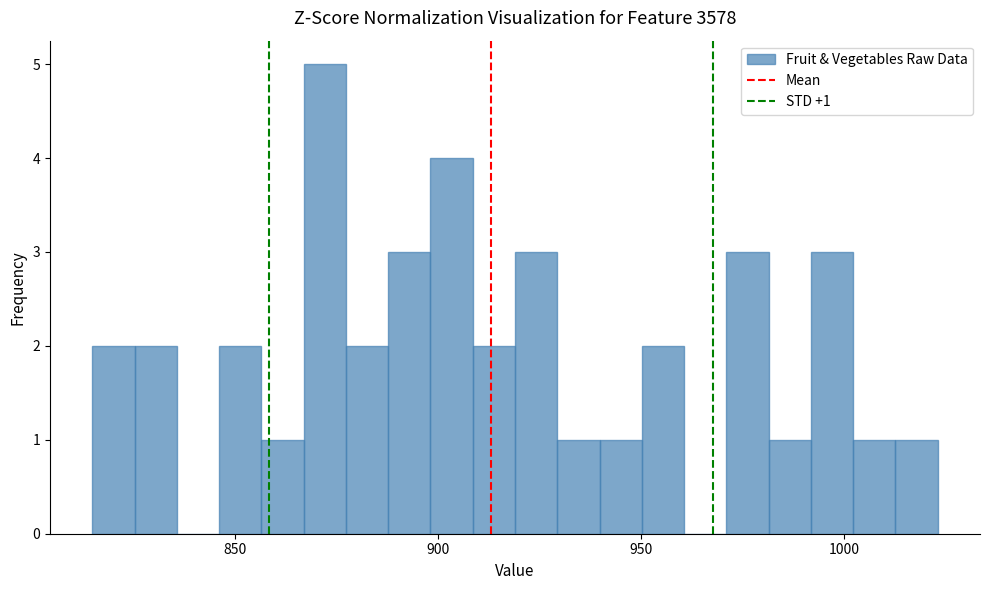

Around what value on the x-axis is the tallest bar? Give the approximate position of its centre, as read against the axis.

870